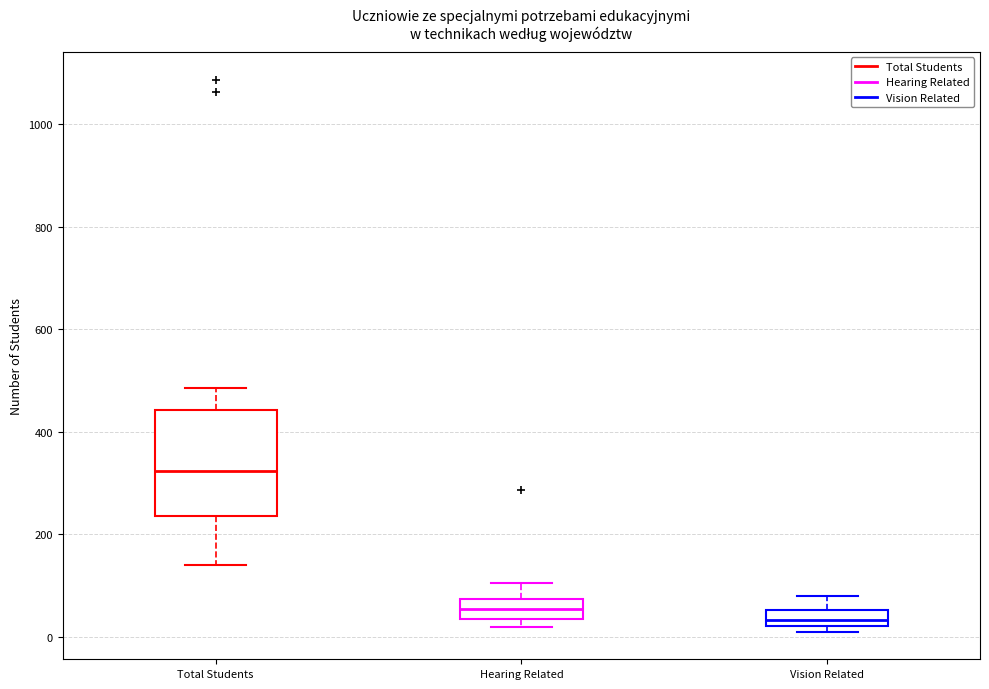

Reading left to right, read every box against the y-axis: the position of its median line, the range the box covers, and the ends of its whiskers. The values are not printed on the chart, so give them approximately, as read against the axis.

Total Students: median 320, box 240 to 440, whiskers 140 to 480
Hearing Related: median 60, box 40 to 80, whiskers 20 to 100
Vision Related: median 40, box 20 to 60, whiskers 20 (just below the box's lower edge) to 80